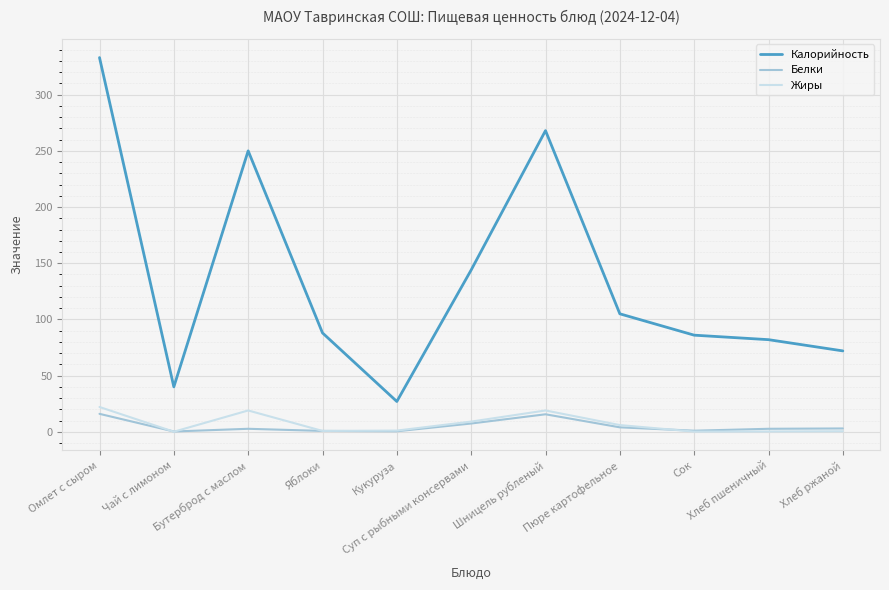

Which series has the widest spread of values?

Калорийность